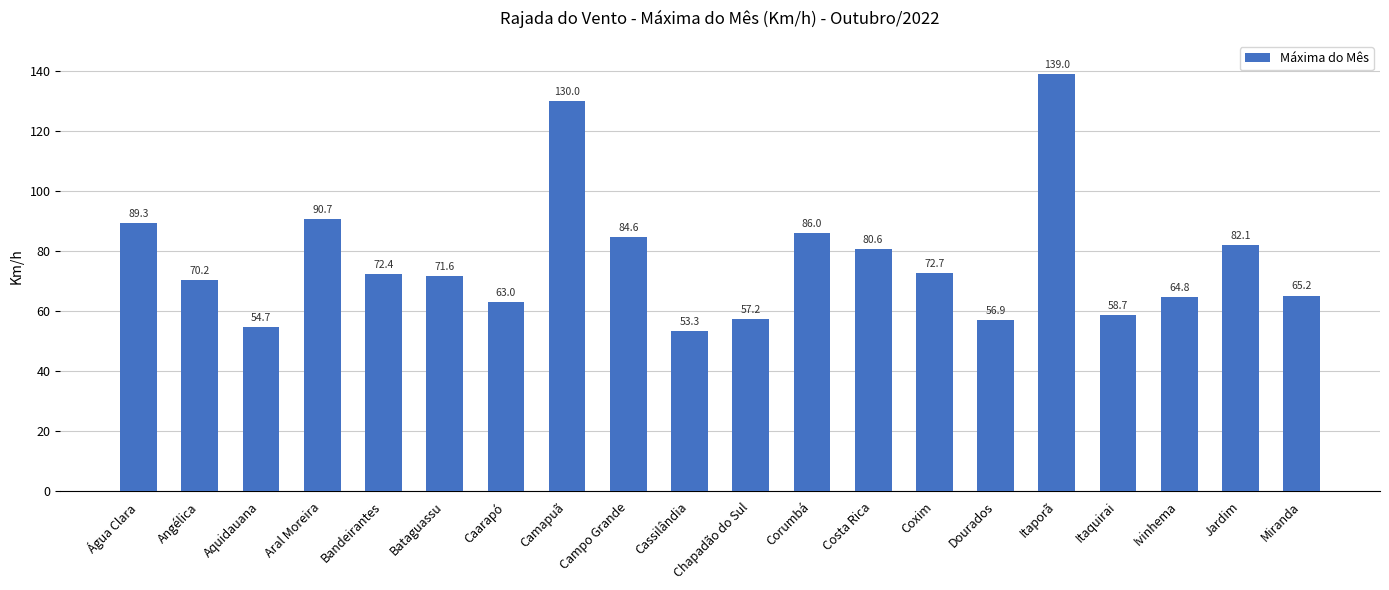

What is the label of the 10th bar from the left?

Cassilândia